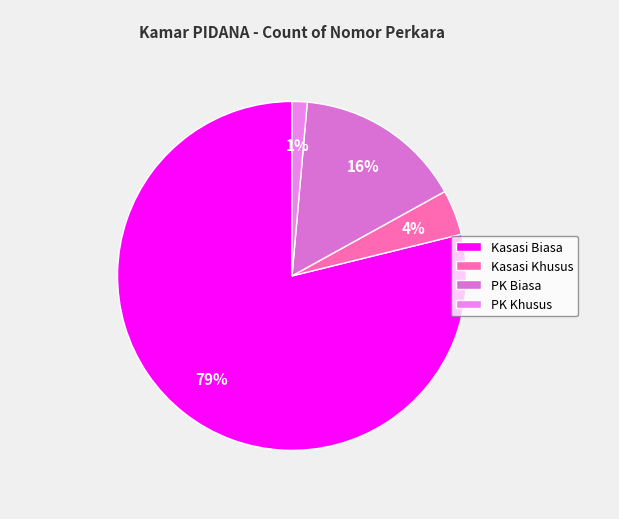

Count the number of slices in the pie.

4